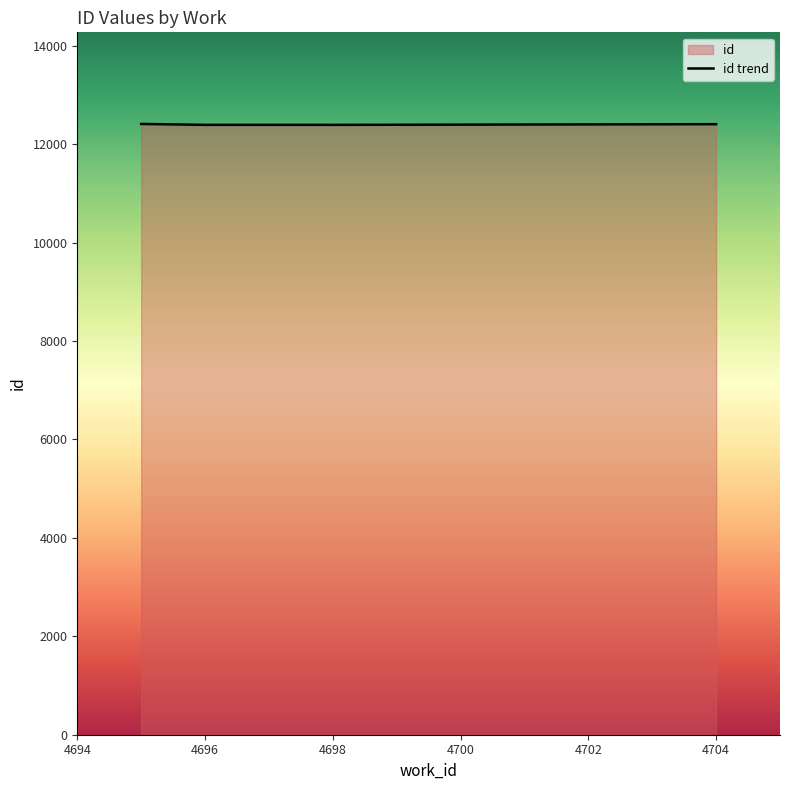

The chart shows a value of 12392.0 at 4698. True or false?

True